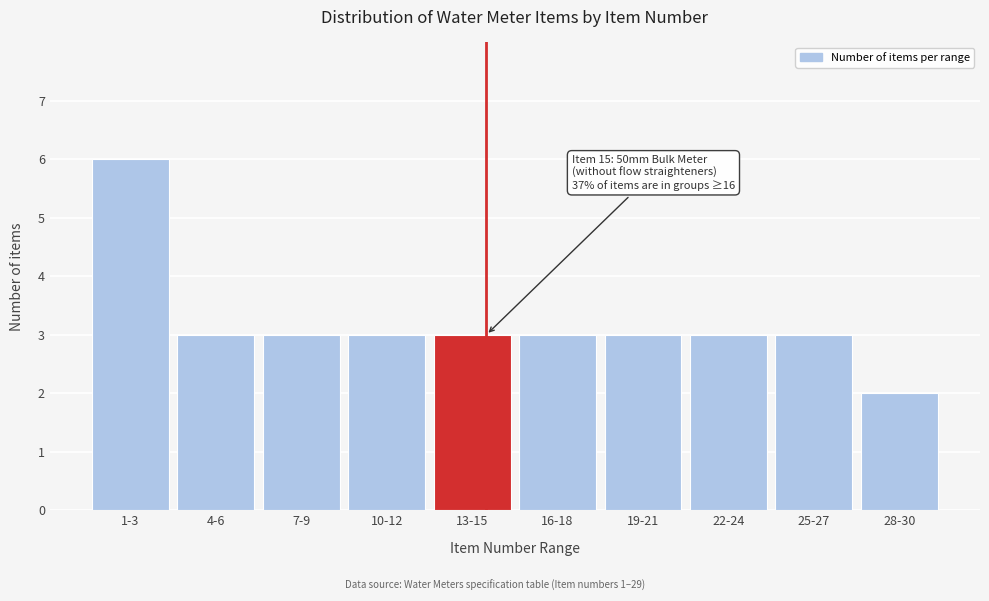

Reading left to right, extract all data points from this chart.

1-3=6	4-6=3	7-9=3	10-12=3	13-15=3	16-18=3	19-21=3	22-24=3	25-27=3	28-30=2